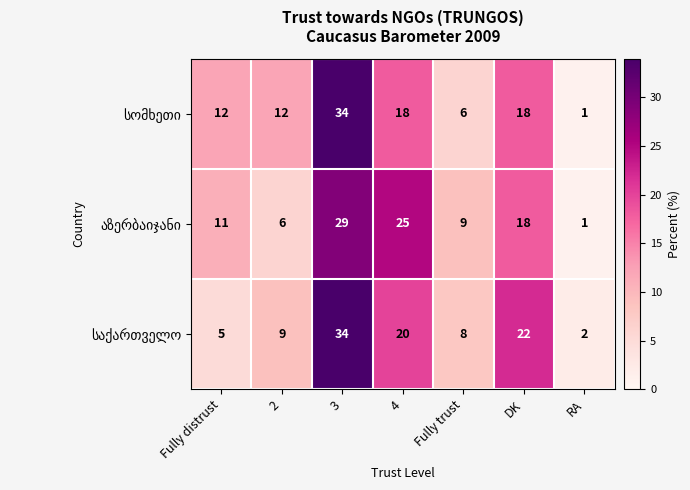

At how many categories does at least one series exceed 3?

6